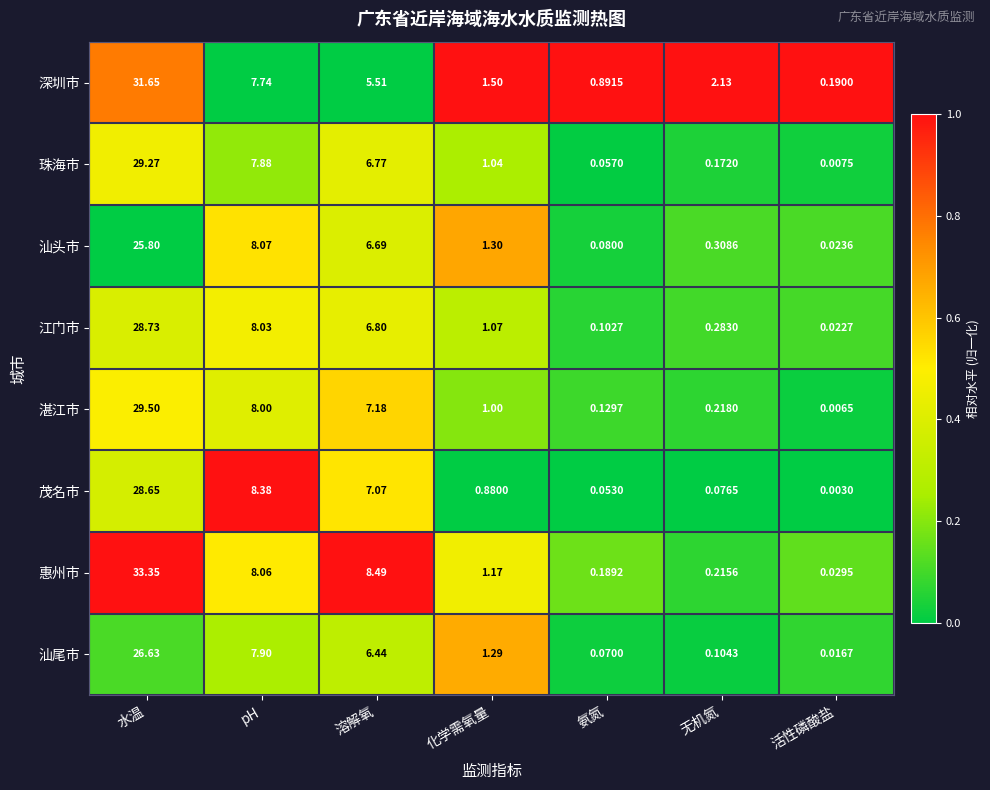

Which series has the largest total across all categories?

惠州市